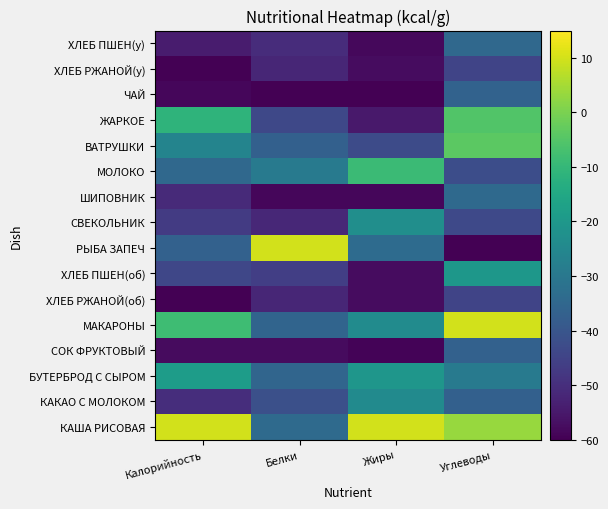

What is the spread (max minus min) of values at Белки?

70.0